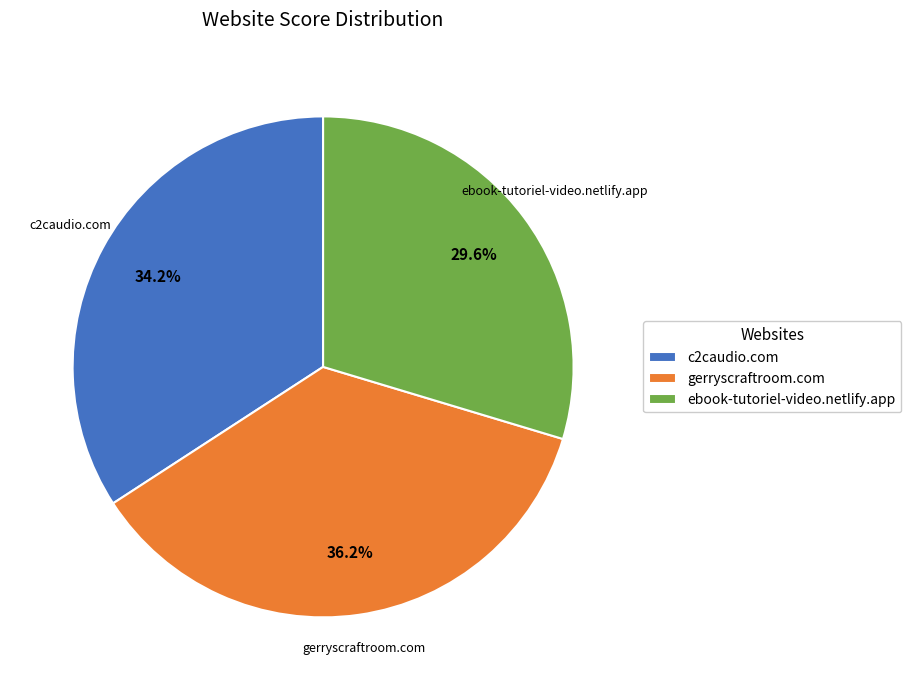

Rank the categories by value from lowest to highest.

ebook-tutoriel-video.netlify.app, c2caudio.com, gerryscraftroom.com